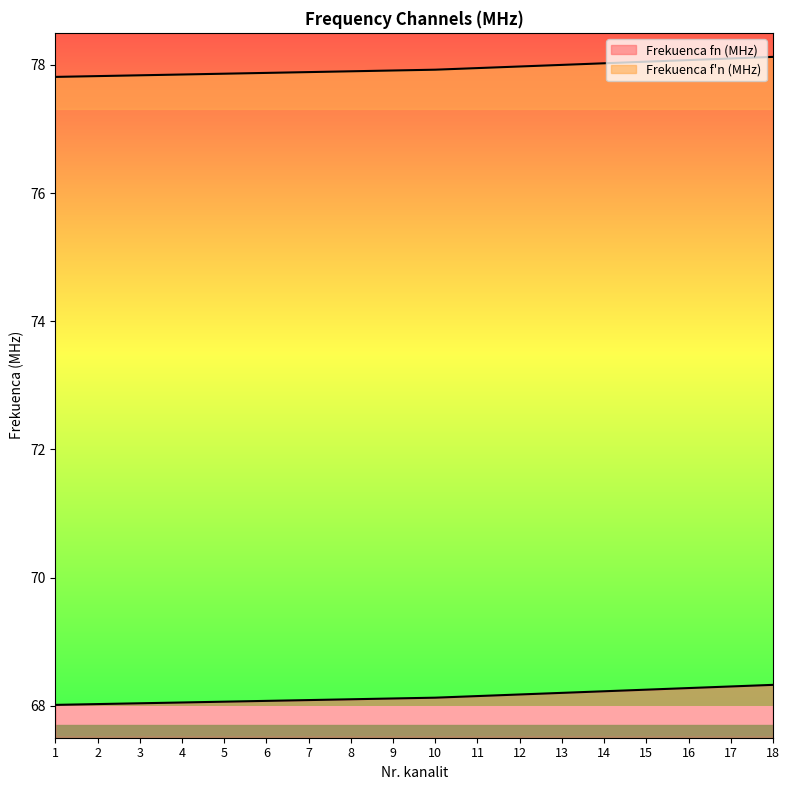

The value of Frekuenca fn (MHz) at 11 is 36.8. True or false?

False